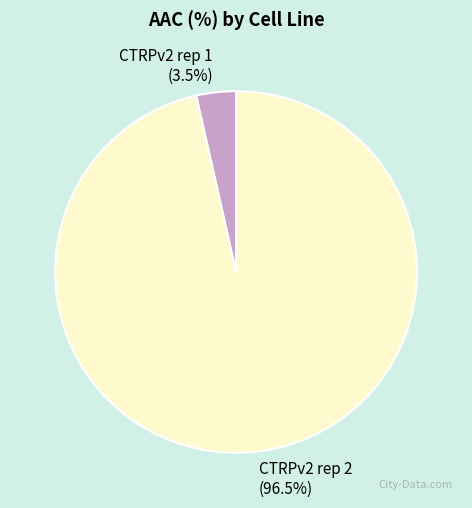

How many slices are in this pie chart?

2